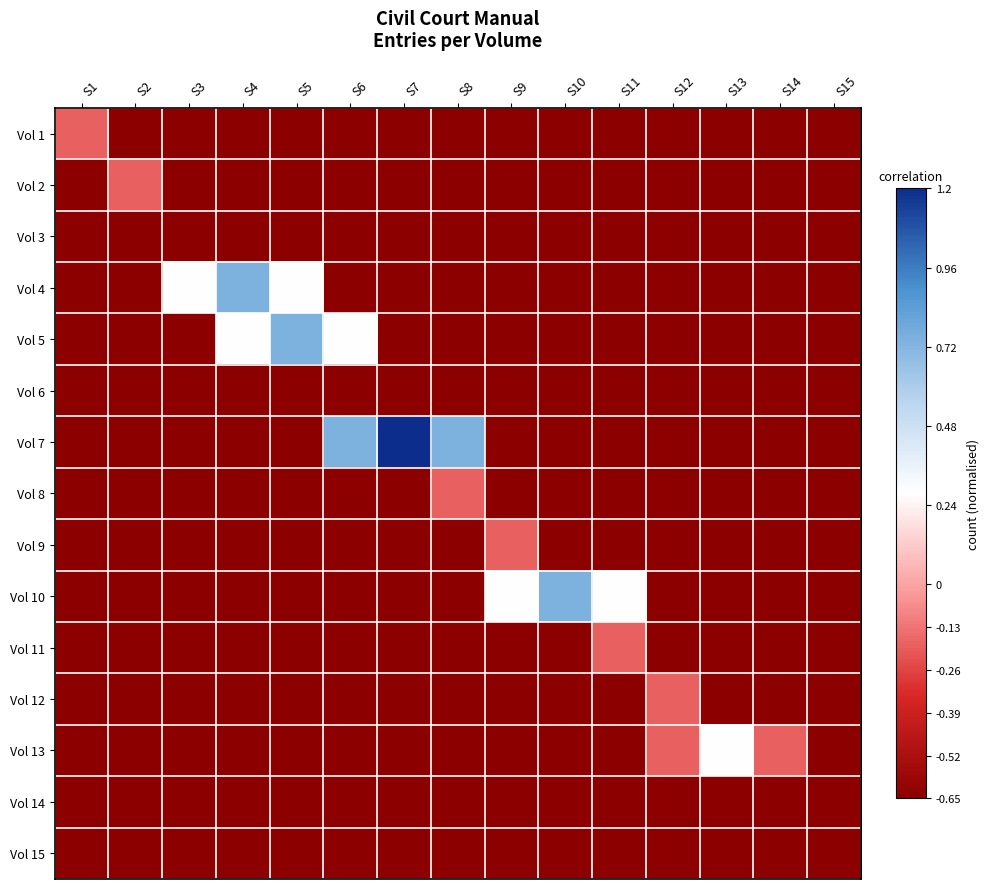

Reading left to right, extract all data points from this chart.

Vol 1: S1=-0.2	S2=-0.7	S3=-0.7	S4=-0.7	S5=-0.7	S6=-0.7	S7=-0.7	S8=-0.7	S9=-0.7	S10=-0.7	S11=-0.7	S12=-0.7	S13=-0.7	S14=-0.7	S15=-0.7
Vol 2: S1=-0.7	S2=-0.2	S3=-0.7	S4=-0.7	S5=-0.7	S6=-0.7	S7=-0.7	S8=-0.7	S9=-0.7	S10=-0.7	S11=-0.7	S12=-0.7	S13=-0.7	S14=-0.7	S15=-0.7
Vol 3: S1=-0.7	S2=-0.7	S3=-0.7	S4=-0.7	S5=-0.7	S6=-0.7	S7=-0.7	S8=-0.7	S9=-0.7	S10=-0.7	S11=-0.7	S12=-0.7	S13=-0.7	S14=-0.7	S15=-0.7
Vol 4: S1=-0.7	S2=-0.7	S3=0.3	S4=0.7	S5=0.3	S6=-0.7	S7=-0.7	S8=-0.7	S9=-0.7	S10=-0.7	S11=-0.7	S12=-0.7	S13=-0.7	S14=-0.7	S15=-0.7
Vol 5: S1=-0.7	S2=-0.7	S3=-0.7	S4=0.3	S5=0.7	S6=0.3	S7=-0.7	S8=-0.7	S9=-0.7	S10=-0.7	S11=-0.7	S12=-0.7	S13=-0.7	S14=-0.7	S15=-0.7
Vol 6: S1=-0.7	S2=-0.7	S3=-0.7	S4=-0.7	S5=-0.7	S6=-0.7	S7=-0.7	S8=-0.7	S9=-0.7	S10=-0.7	S11=-0.7	S12=-0.7	S13=-0.7	S14=-0.7	S15=-0.7
Vol 7: S1=-0.7	S2=-0.7	S3=-0.7	S4=-0.7	S5=-0.7	S6=0.7	S7=1.2	S8=0.7	S9=-0.7	S10=-0.7	S11=-0.7	S12=-0.7	S13=-0.7	S14=-0.7	S15=-0.7
Vol 8: S1=-0.7	S2=-0.7	S3=-0.7	S4=-0.7	S5=-0.7	S6=-0.7	S7=-0.7	S8=-0.2	S9=-0.7	S10=-0.7	S11=-0.7	S12=-0.7	S13=-0.7	S14=-0.7	S15=-0.7
Vol 9: S1=-0.7	S2=-0.7	S3=-0.7	S4=-0.7	S5=-0.7	S6=-0.7	S7=-0.7	S8=-0.7	S9=-0.2	S10=-0.7	S11=-0.7	S12=-0.7	S13=-0.7	S14=-0.7	S15=-0.7
Vol 10: S1=-0.7	S2=-0.7	S3=-0.7	S4=-0.7	S5=-0.7	S6=-0.7	S7=-0.7	S8=-0.7	S9=0.3	S10=0.7	S11=0.3	S12=-0.7	S13=-0.7	S14=-0.7	S15=-0.7
Vol 11: S1=-0.7	S2=-0.7	S3=-0.7	S4=-0.7	S5=-0.7	S6=-0.7	S7=-0.7	S8=-0.7	S9=-0.7	S10=-0.7	S11=-0.2	S12=-0.7	S13=-0.7	S14=-0.7	S15=-0.7
Vol 12: S1=-0.7	S2=-0.7	S3=-0.7	S4=-0.7	S5=-0.7	S6=-0.7	S7=-0.7	S8=-0.7	S9=-0.7	S10=-0.7	S11=-0.7	S12=-0.2	S13=-0.7	S14=-0.7	S15=-0.7
Vol 13: S1=-0.7	S2=-0.7	S3=-0.7	S4=-0.7	S5=-0.7	S6=-0.7	S7=-0.7	S8=-0.7	S9=-0.7	S10=-0.7	S11=-0.7	S12=-0.2	S13=0.3	S14=-0.2	S15=-0.7
Vol 14: S1=-0.7	S2=-0.7	S3=-0.7	S4=-0.7	S5=-0.7	S6=-0.7	S7=-0.7	S8=-0.7	S9=-0.7	S10=-0.7	S11=-0.7	S12=-0.7	S13=-0.7	S14=-0.7	S15=-0.7
Vol 15: S1=-0.7	S2=-0.7	S3=-0.7	S4=-0.7	S5=-0.7	S6=-0.7	S7=-0.7	S8=-0.7	S9=-0.7	S10=-0.7	S11=-0.7	S12=-0.7	S13=-0.7	S14=-0.7	S15=-0.7